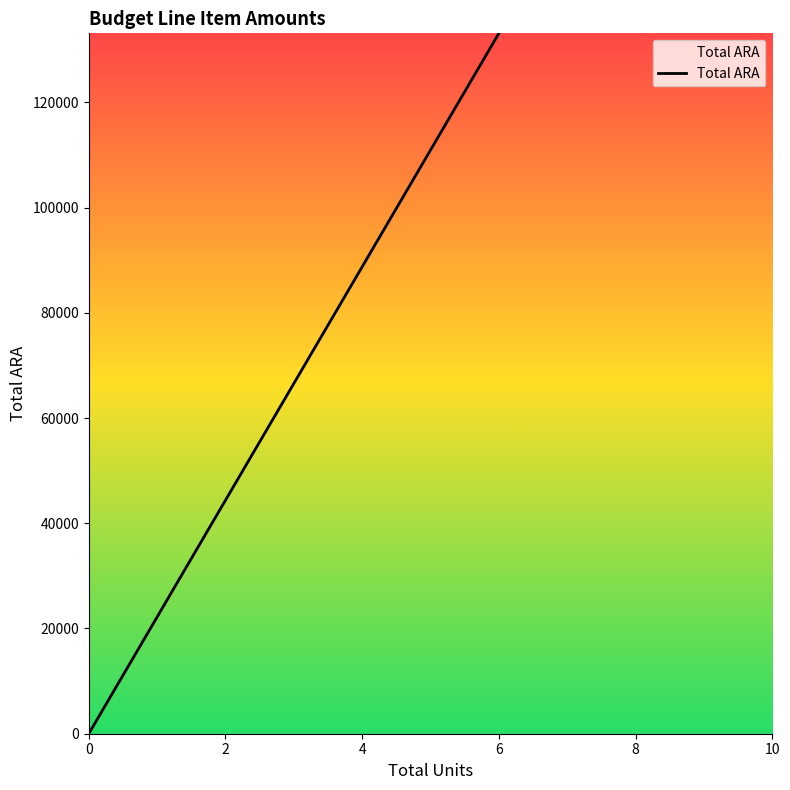

How many values are above zero?

1